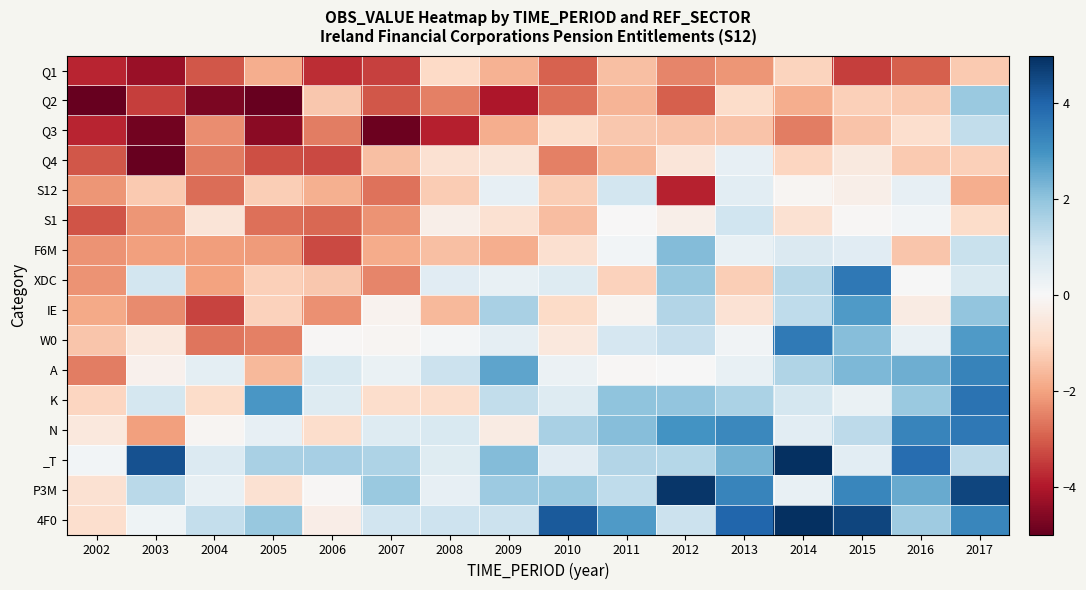

Rank the series at 2003 from lowest to highest value.

Q4, Q3, Q1, Q2, IE, S1, N, F6M, S12, W0, A, 4F0, K, XDC, P3M, _T